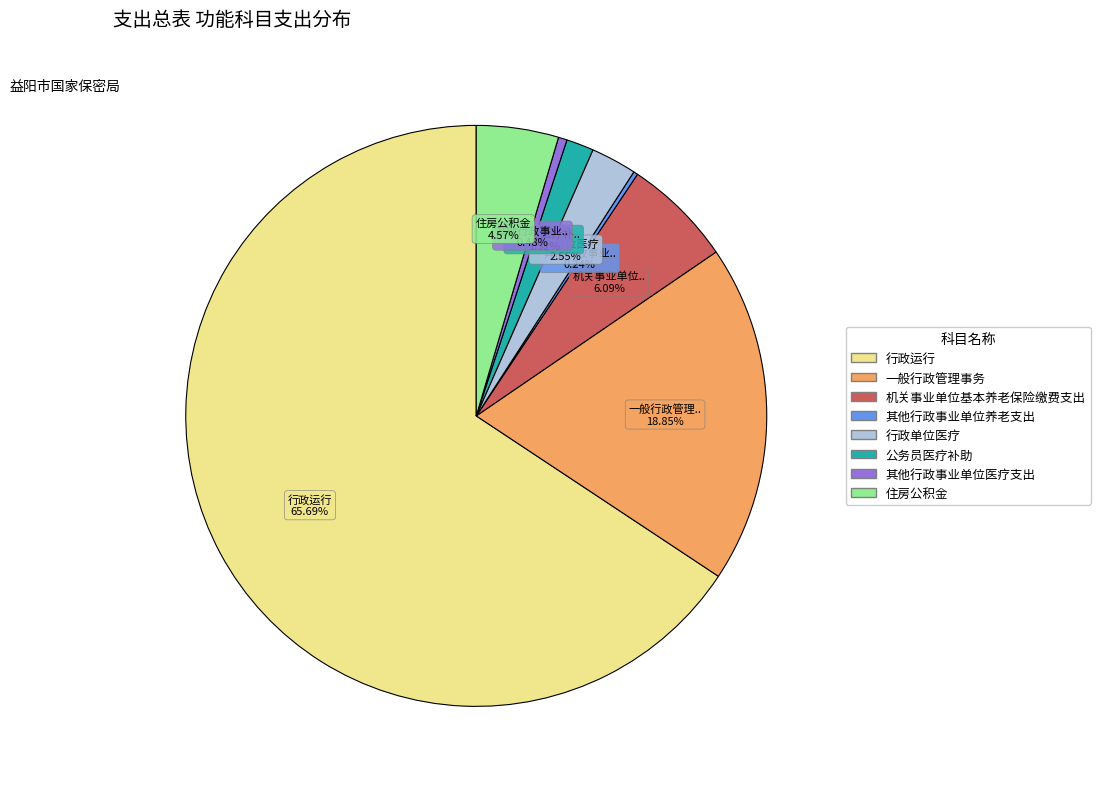

To the nearest percent, what is the difference between the 机关事业单位基本养老保险缴费支出 and 公务员医疗补助 slice percentages?

5%